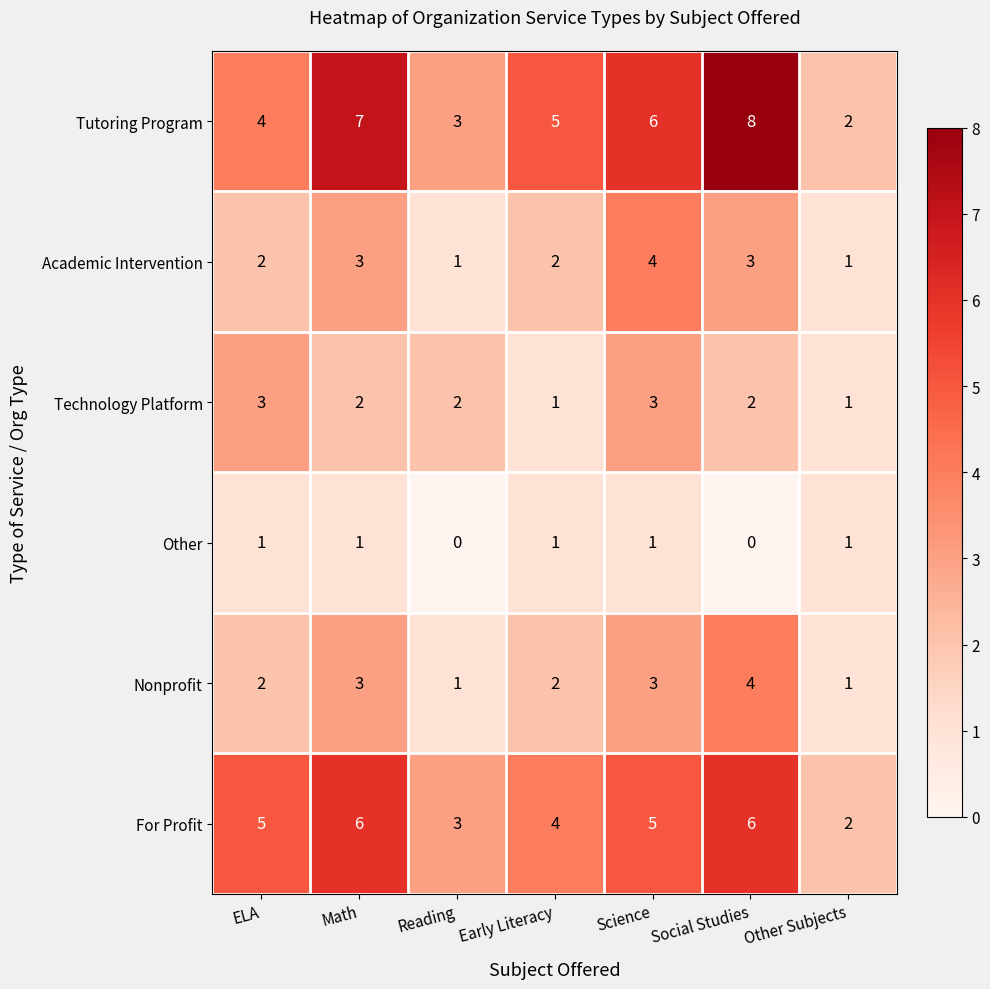

Which series has the largest total across all categories?

Tutoring Program